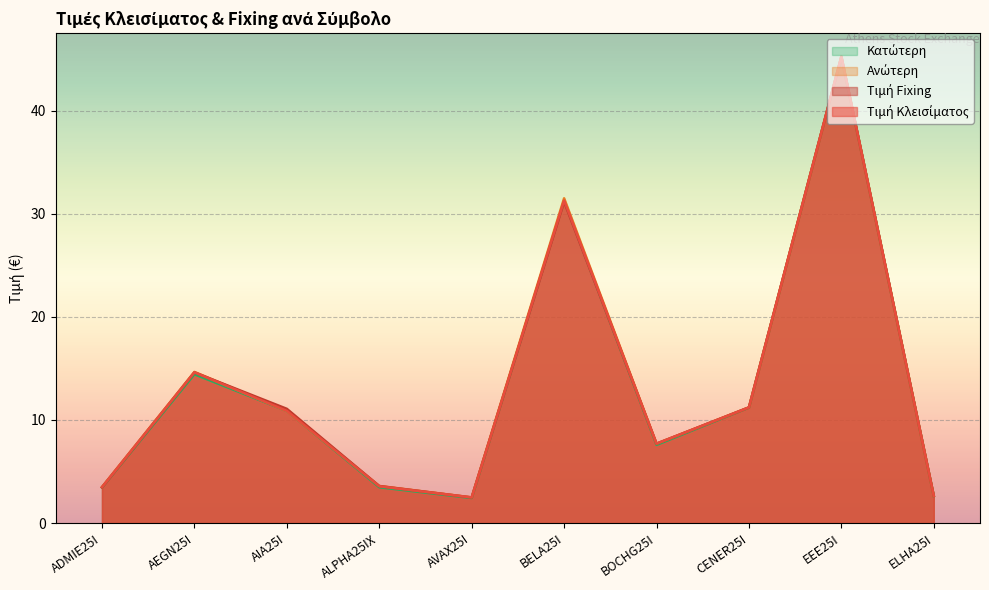

What is the label of the 1st point from the right?

ELHA25I